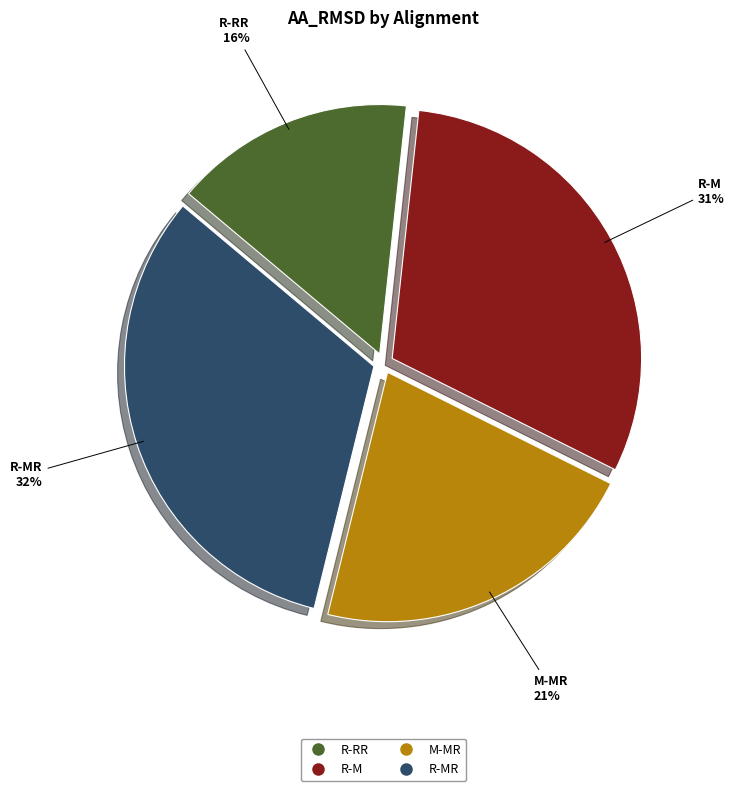

How many segments does this pie chart have?

4